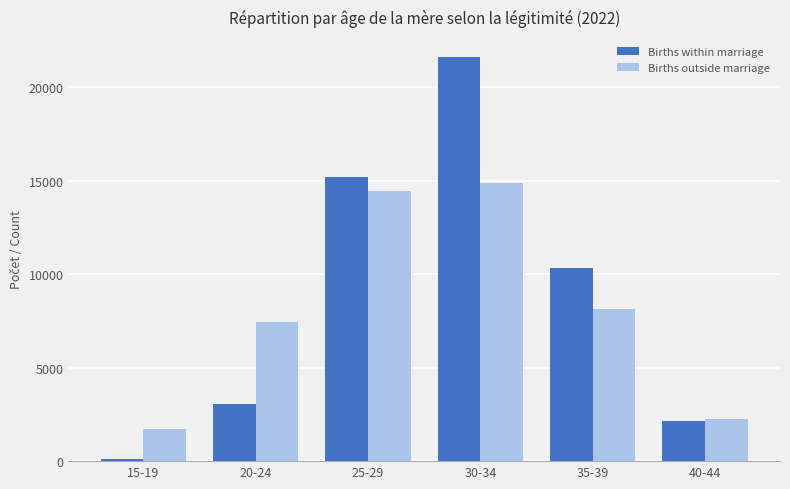

What is the label of the 6th bar from the right?

15-19